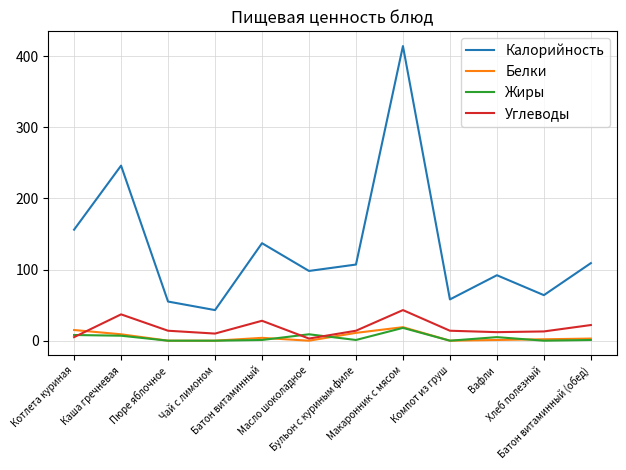

What is the greatest value displayed?

414